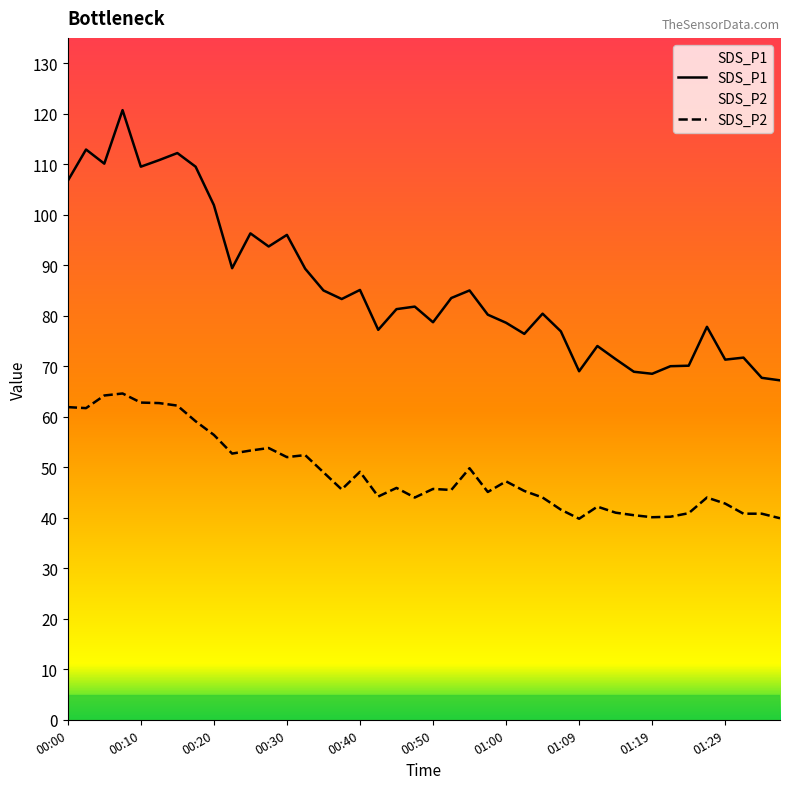

Reading right to left, list all the values displayed in this chart.

SDS_P1: 01:36=67.2	01:34=67.7	01:31=71.7	01:29=71.3	01:27=77.8	01:24=70.1	01:22=70.0	01:19=68.5	01:17=68.9	01:14=71.4	01:12=74.0	01:09=69.0	01:07=76.9	01:04=80.4	01:02=76.4	01:00=78.6	00:57=80.2	00:55=85.0	00:52=83.5	00:50=78.7	00:47=81.8	00:45=81.3	00:42=77.2	00:40=85.1	00:37=83.3	00:35=85.0	00:33=89.3	00:30=96.0	00:28=93.7	00:25=96.3	00:23=89.4	00:20=101.9	00:18=109.5	00:15=112.2	00:13=110.8	00:10=109.5	00:08=120.7	00:06=110.1	00:03=112.9	00:00=106.7
SDS_P2: 01:36=39.9	01:34=40.8	01:31=40.8	01:29=42.8	01:27=44.0	01:24=40.9	01:22=40.2	01:19=40.1	01:17=40.5	01:14=41.0	01:12=42.2	01:09=39.8	01:07=41.6	01:04=44.0	01:02=45.3	01:00=47.2	00:57=45.1	00:55=49.8	00:52=45.5	00:50=45.7	00:47=44.0	00:45=45.9	00:42=44.2	00:40=49.1	00:37=45.6	00:35=49.0	00:33=52.4	00:30=52.0	00:28=53.8	00:25=53.3	00:23=52.7	00:20=56.4	00:18=59.1	00:15=62.2	00:13=62.7	00:10=62.8	00:08=64.6	00:06=64.2	00:03=61.7	00:00=61.9